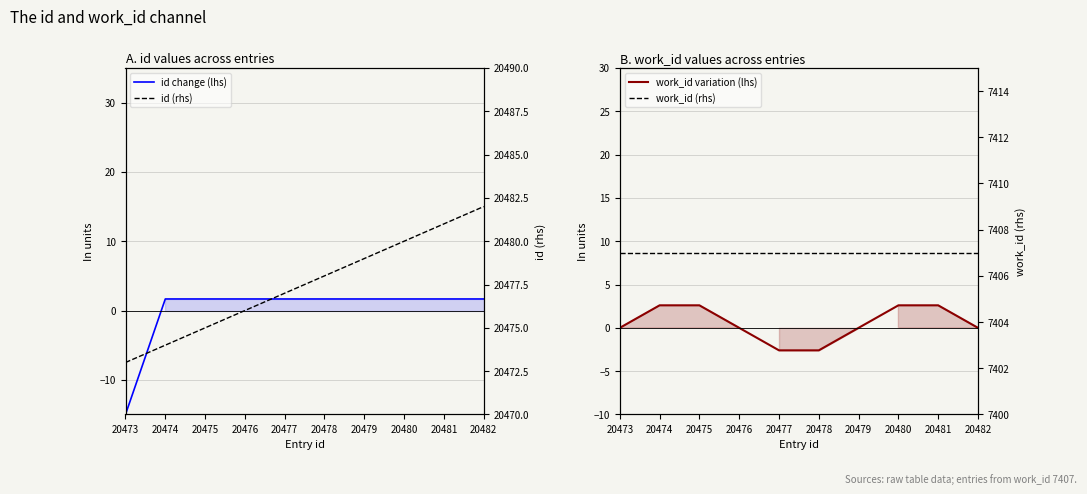

Is the value of work_id (rhs) at 20478 greater than the value of id change (lhs) at 20475?

Yes